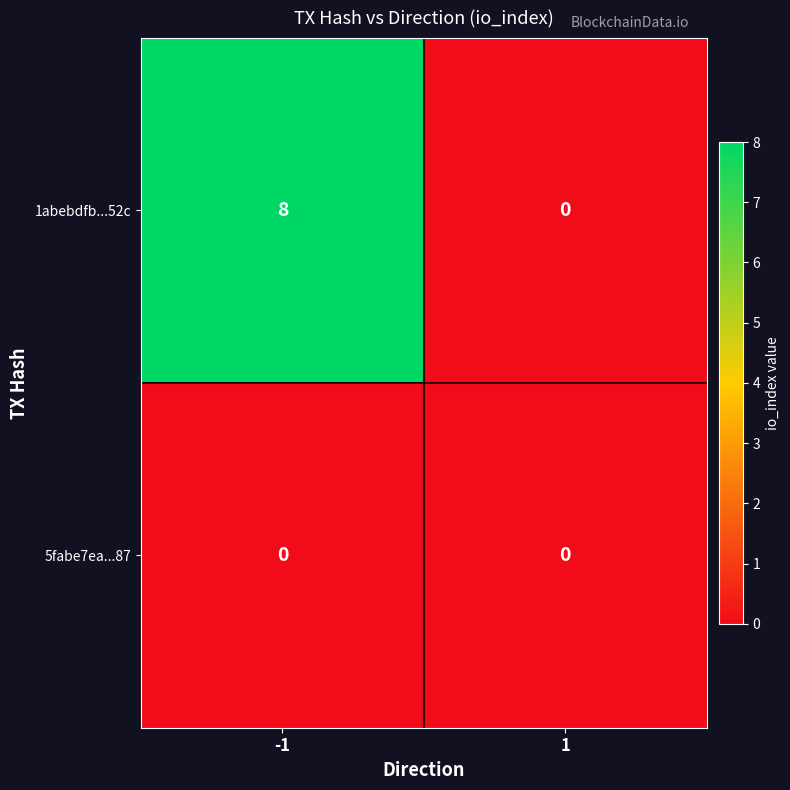

What is the spread (max minus min) of values at -1?

8